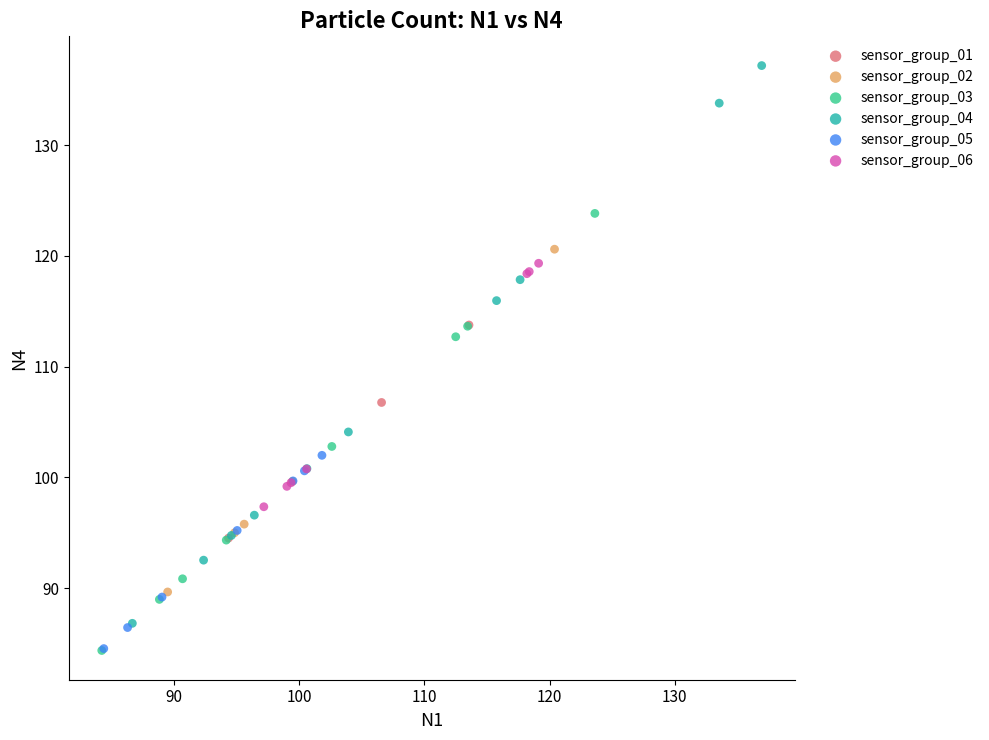

Which series has the largest Y range (max minus min)?

sensor_group_04